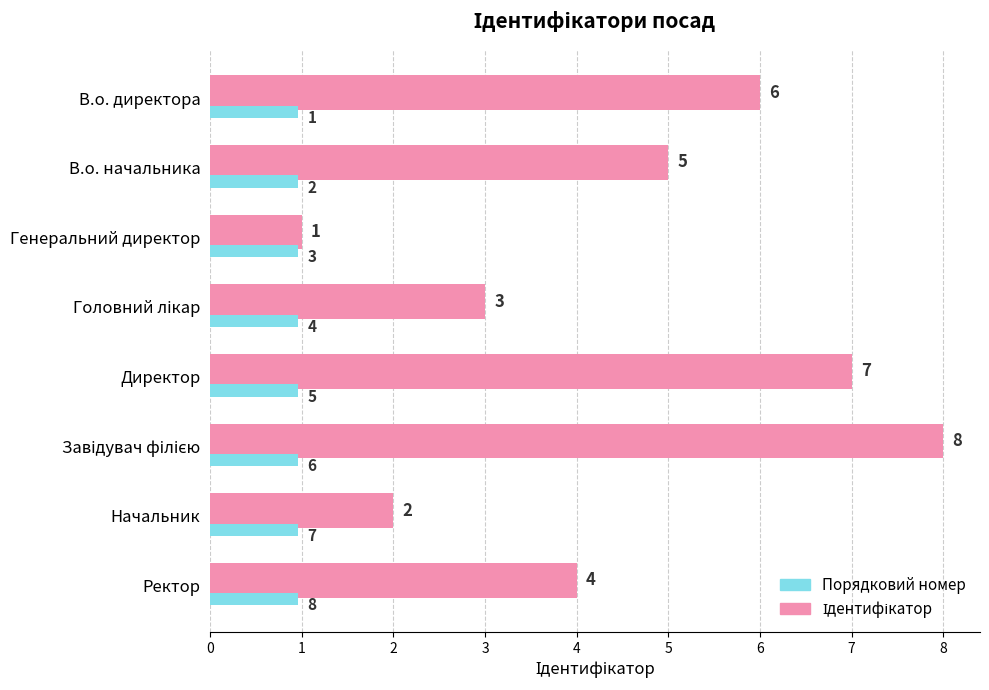

What is the total value across all series at Директор?

8.0